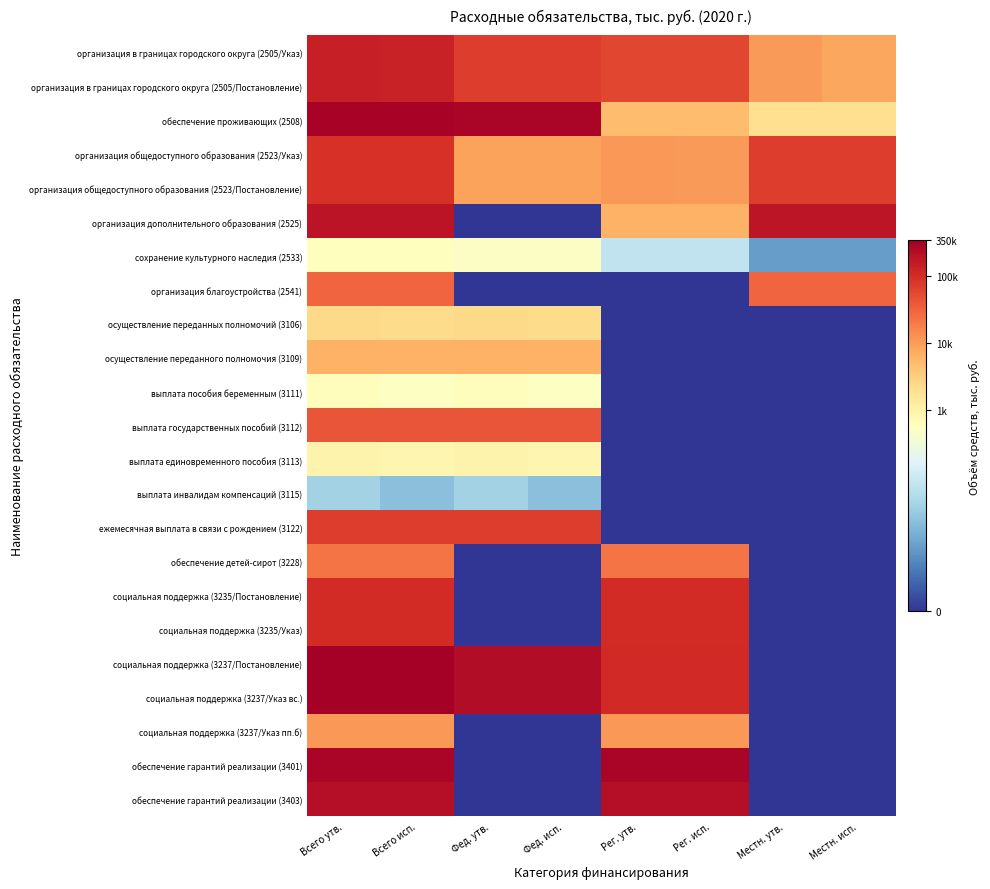

Which label corresponds to the largest value in the chart?

Всего утв.